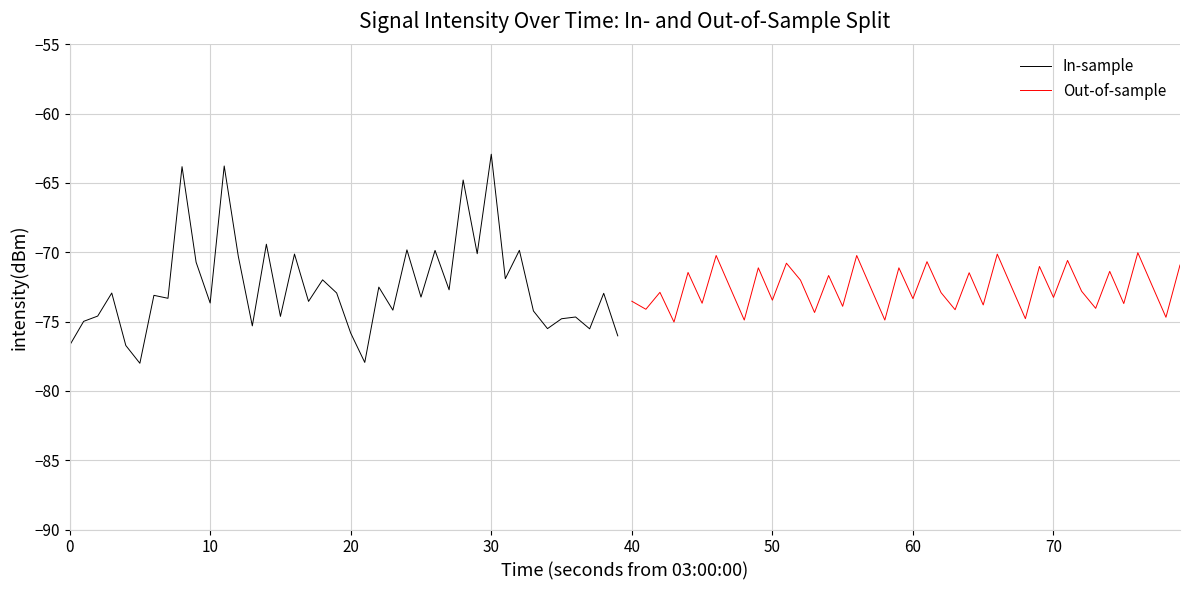

What are all the series names shown in the legend?

In-sample, Out-of-sample